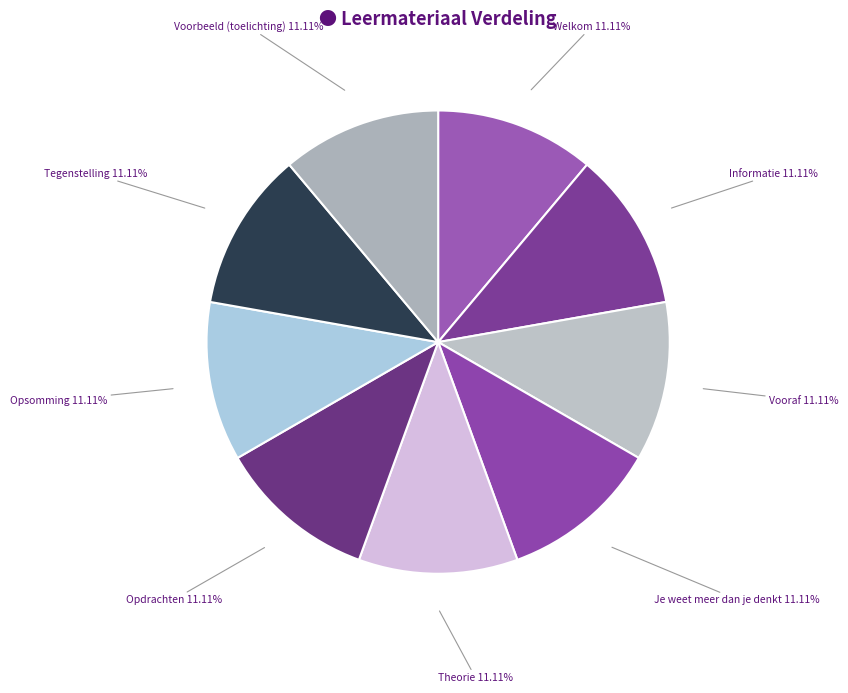

Combined, do Opdrachten and Tegenstelling account for over 50%?

No